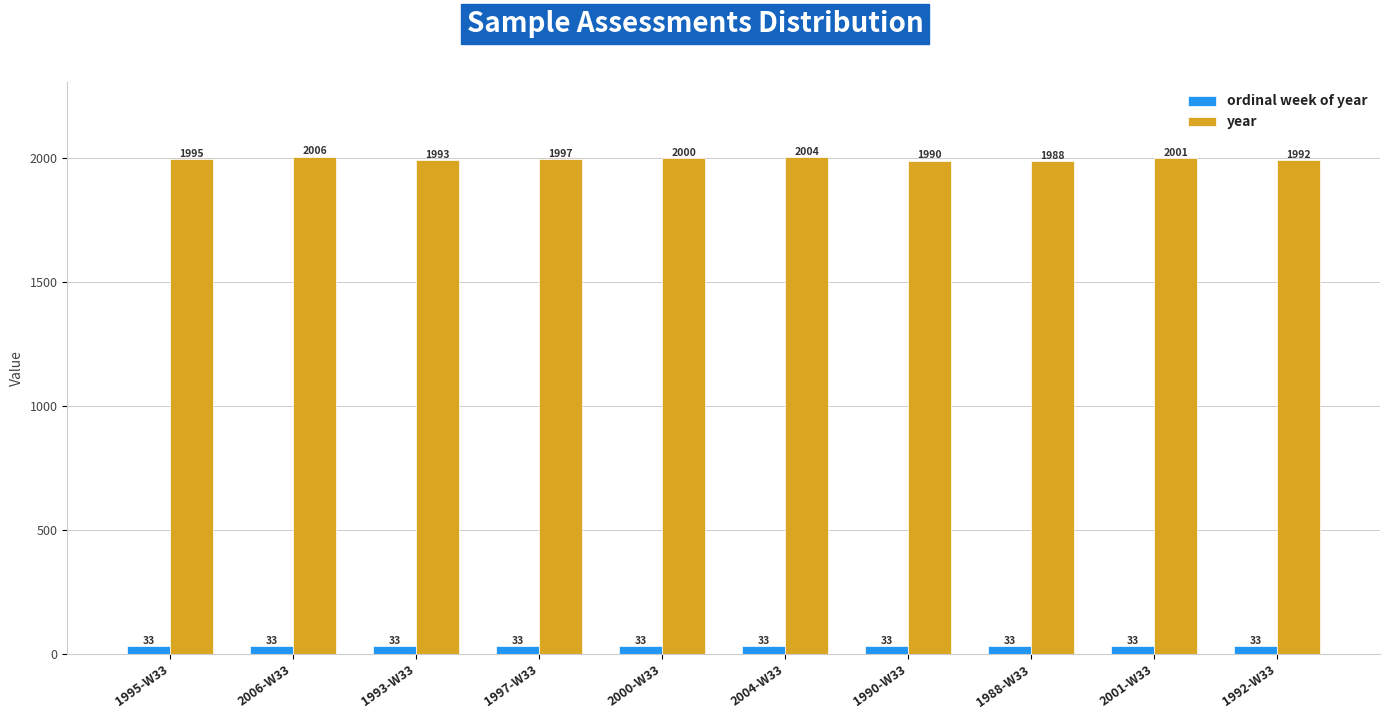

How many groups of bars are there?

10